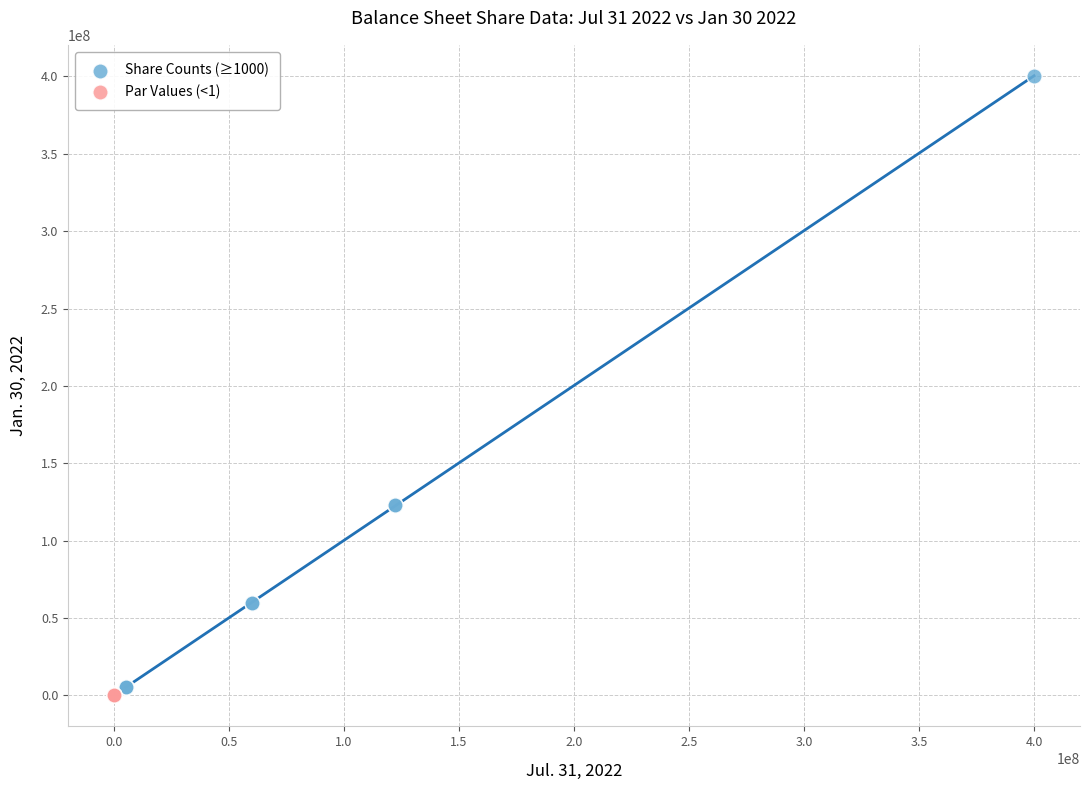

Which series has the widest spread of Y values?

Share Counts (≥1000)